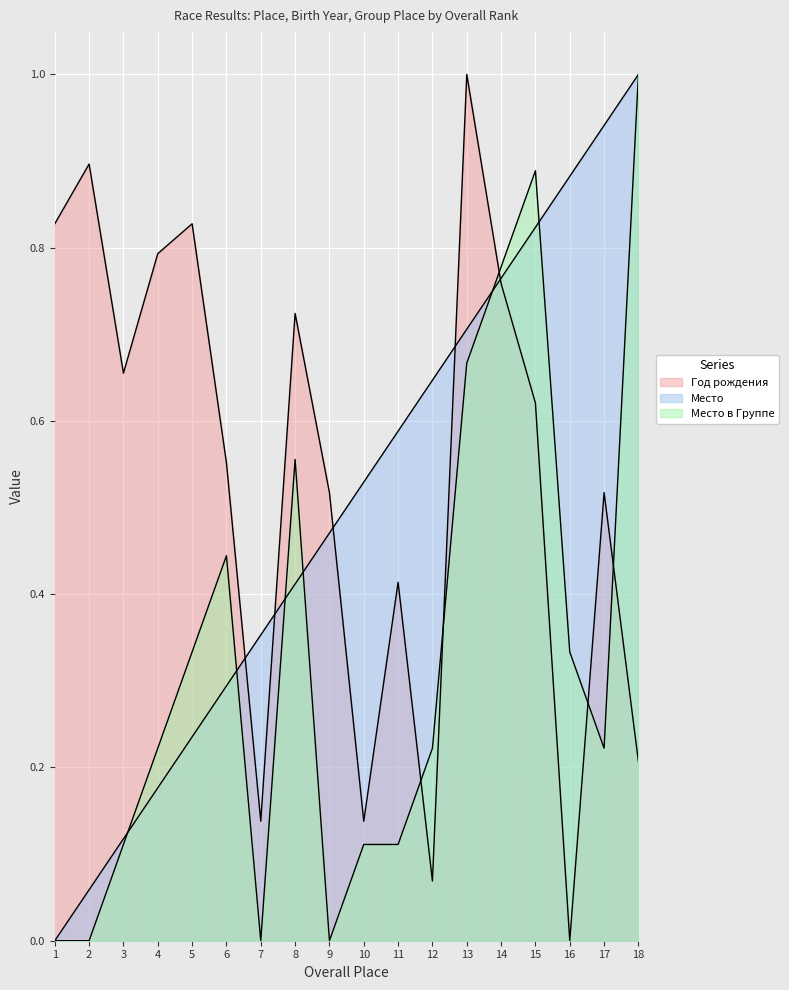

Which series has the widest spread of values?

Год рождения